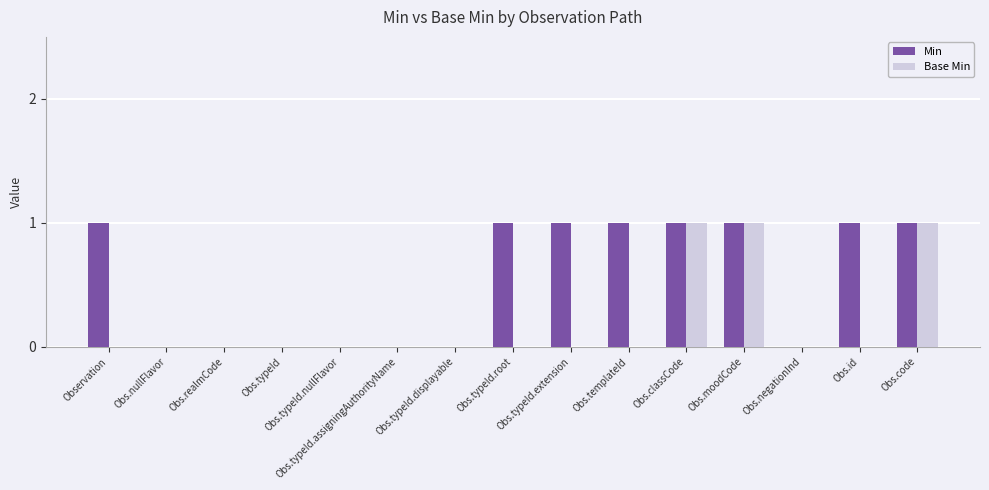

What is the sum of all Min values?

8